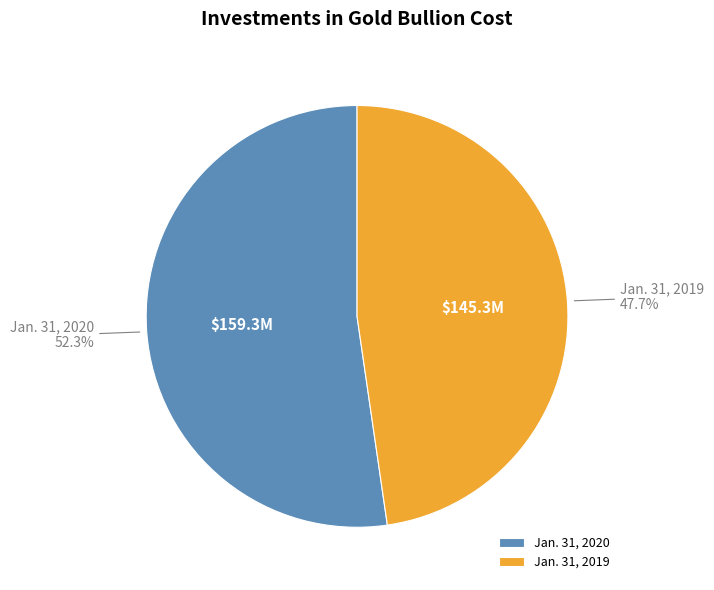

To the nearest percent, what is the combined percentage of Jan. 31, 2020 and Jan. 31, 2019?

100%